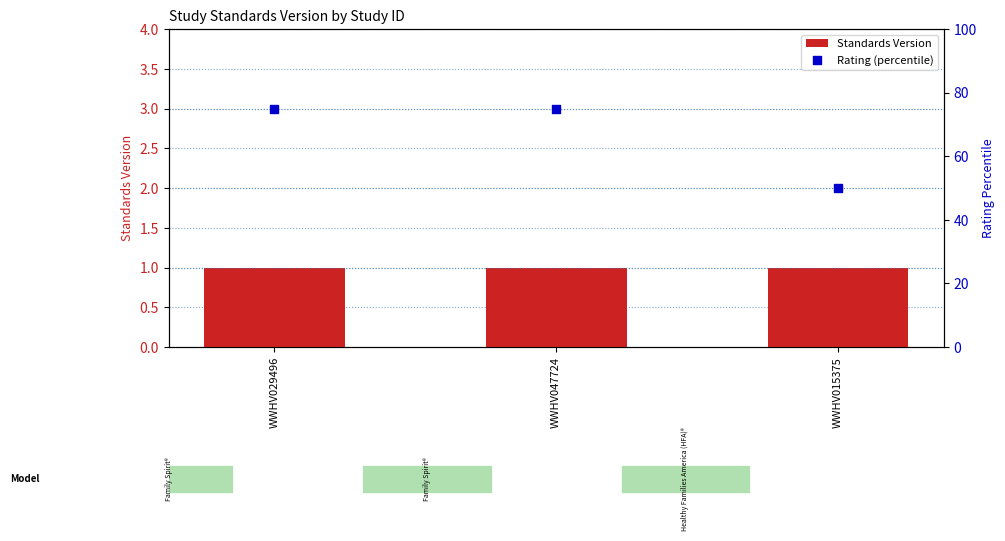

Which series reaches the minimum Y coordinate?

Standards Version